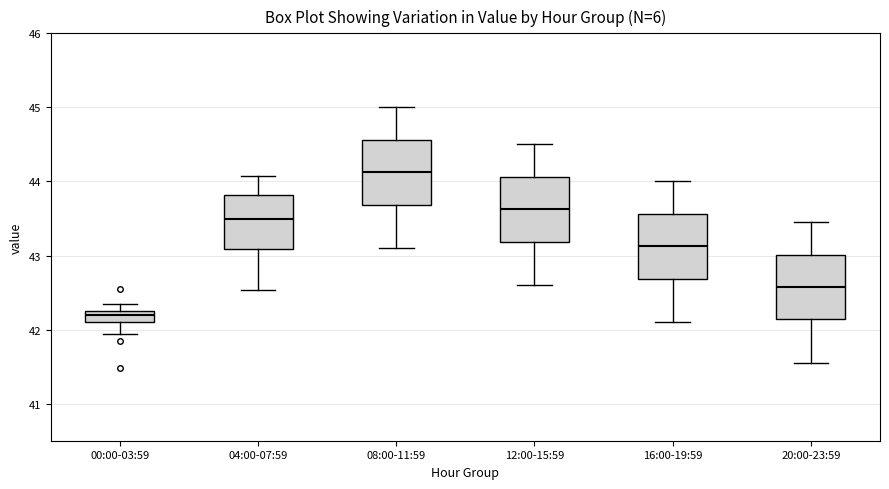

Where is the upper edge of the box for 00:00-03:59 on the y-axis? The values are not printed on the chart, so give them approximately, as read against the axis.

42.3